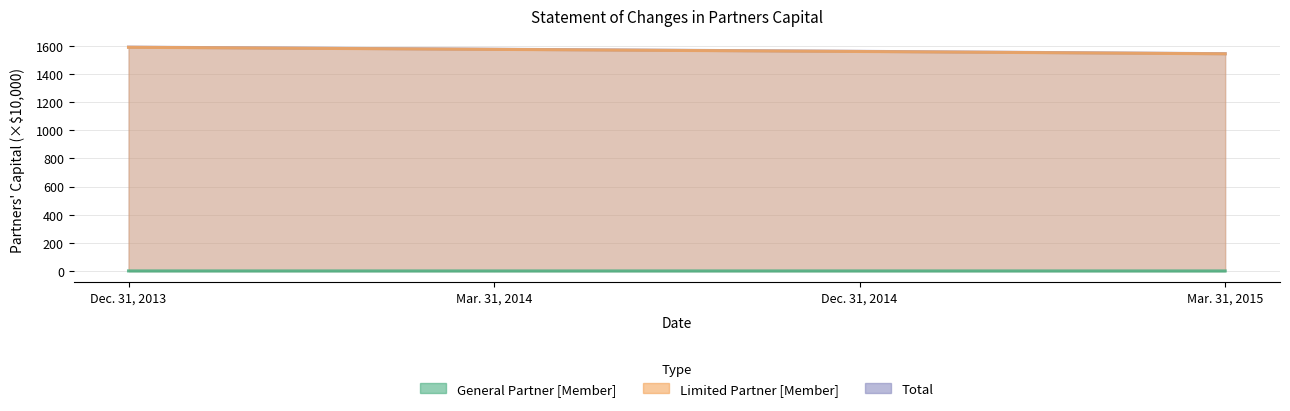

What are all the series names shown in the legend?

Total, Limited Partner [Member], General Partner [Member]